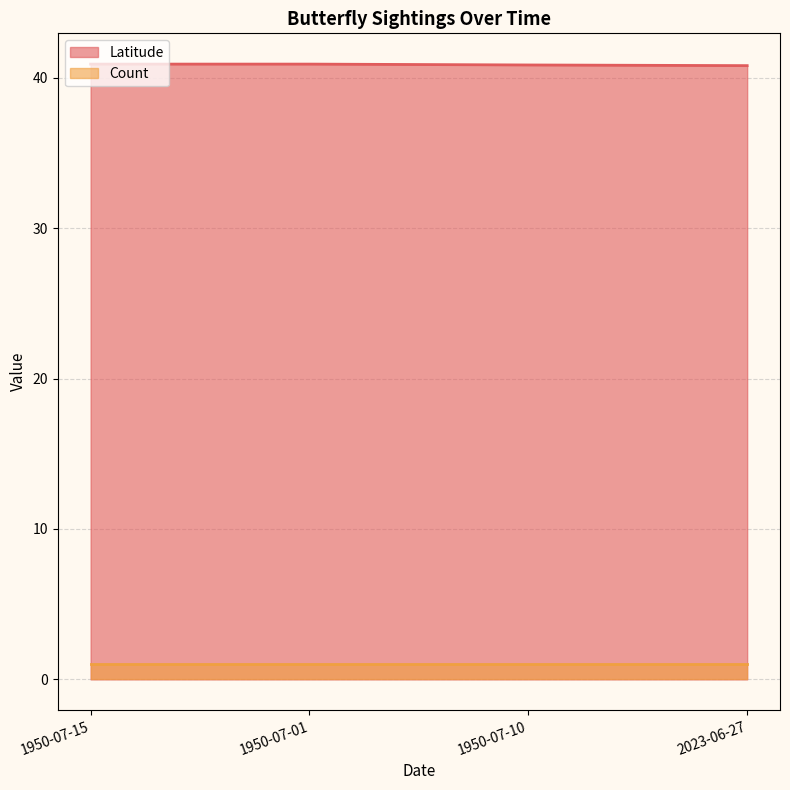

Rank the categories by value from highest to lowest.

1950-07-15, 1950-07-01, 1950-07-10, 2023-06-27